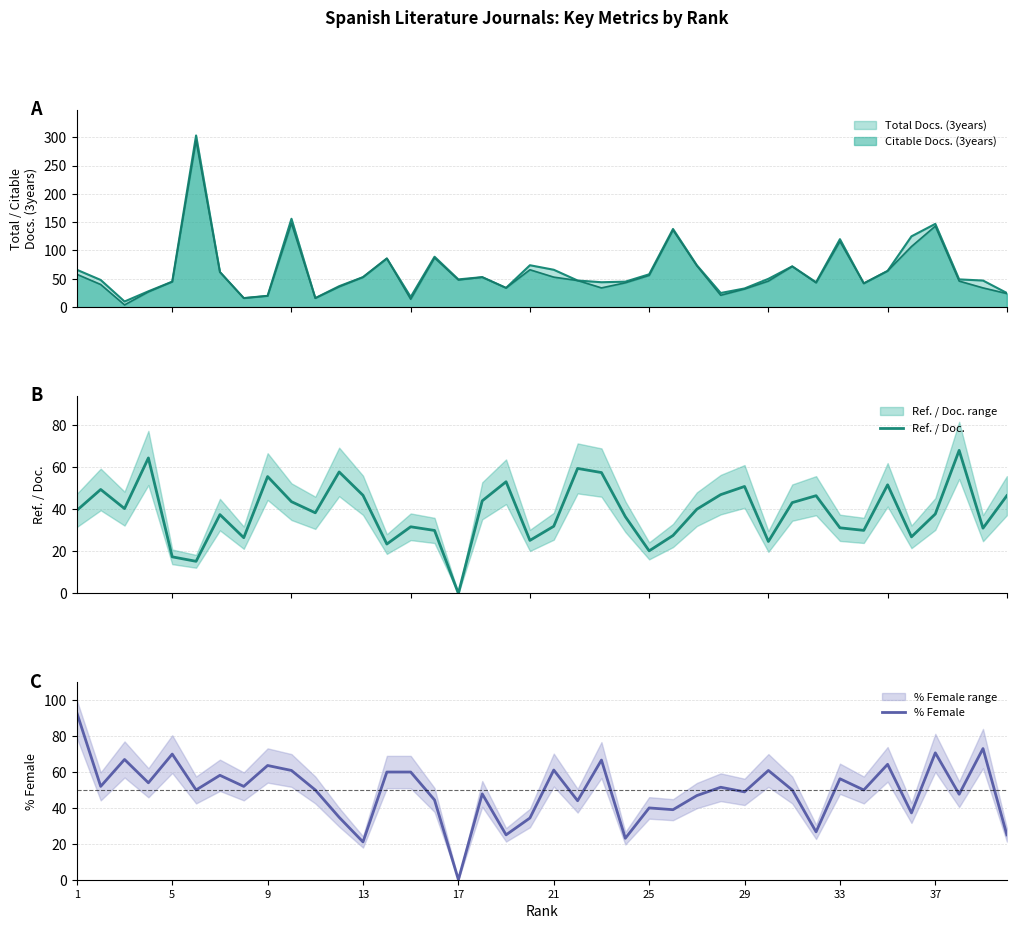

The % Female series shows 34.8 at 21. True or false?

False